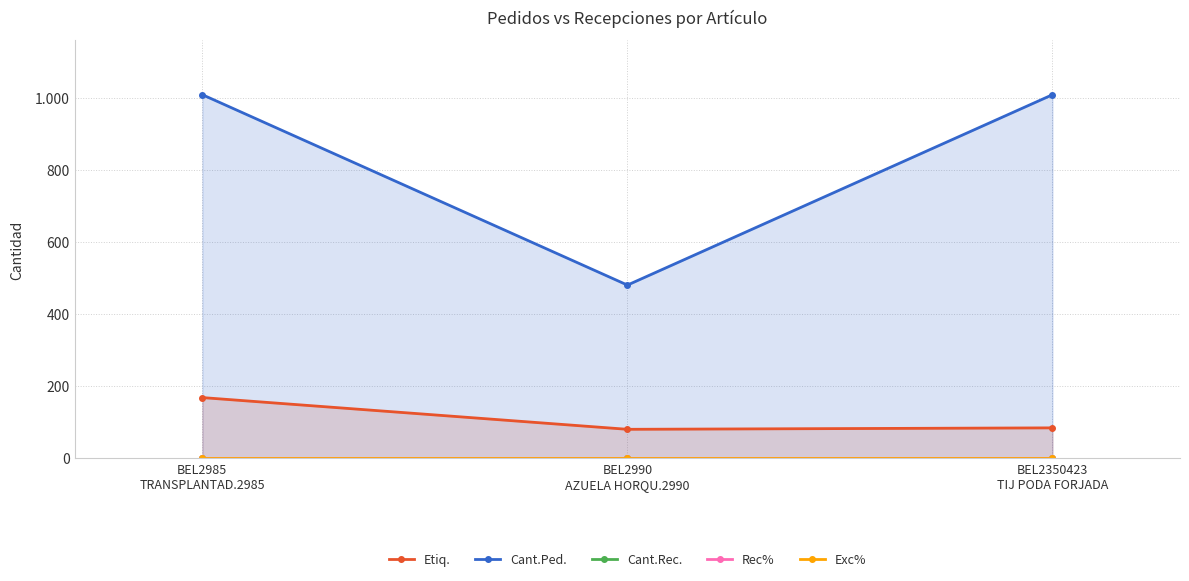

Which series changed the most between BEL2990
AZUELA HORQU.2990 and BEL2350423
TIJ PODA FORJADA?

Cant.Ped.